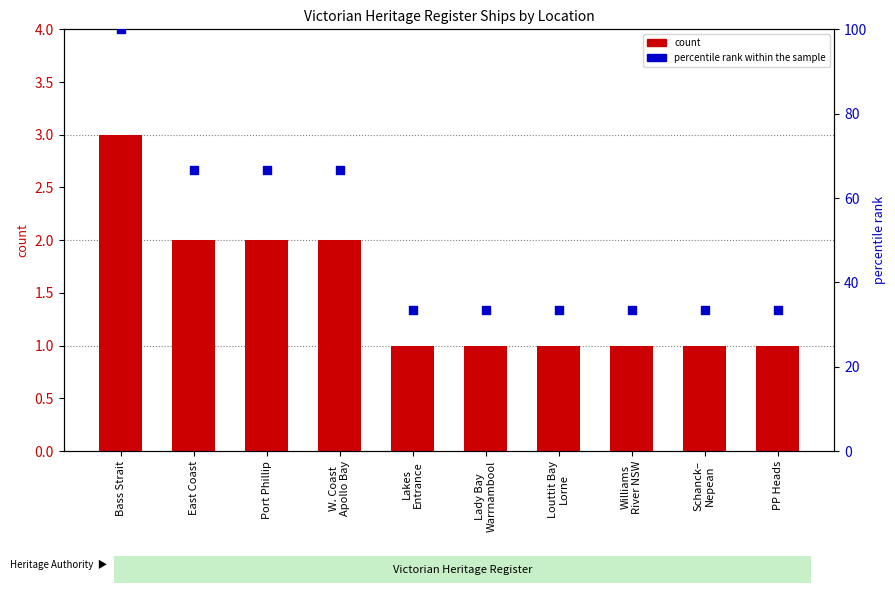

What are all the series names shown in the legend?

count, percentile rank within the sample